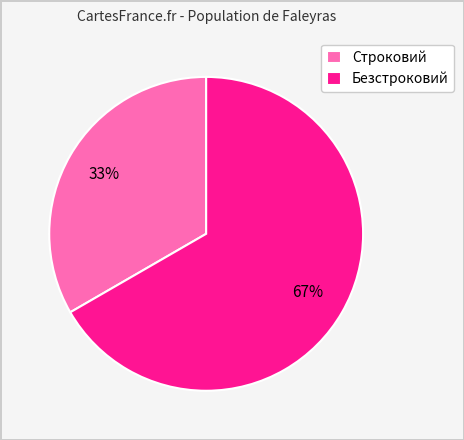

To the nearest percent, what is the average slice percentage?

50%